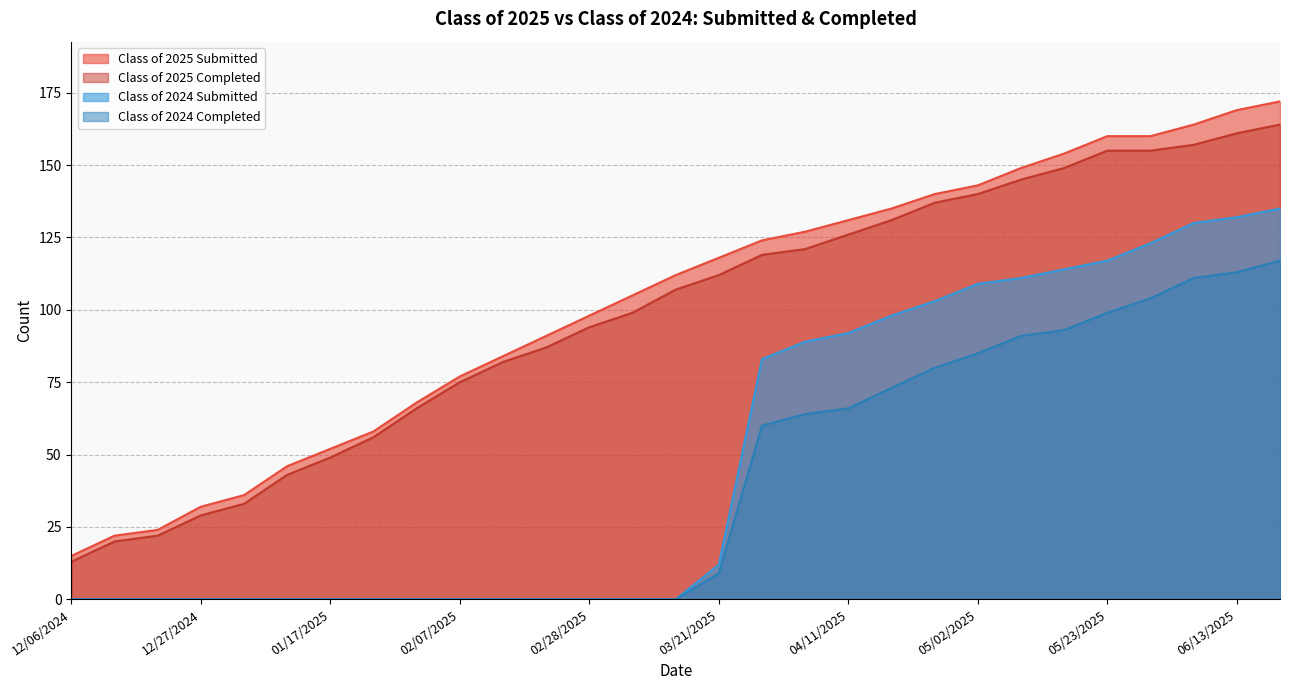

What are all the series names shown in the legend?

Class of 2025 Submitted, Class of 2025 Completed, Class of 2024 Submitted, Class of 2024 Completed